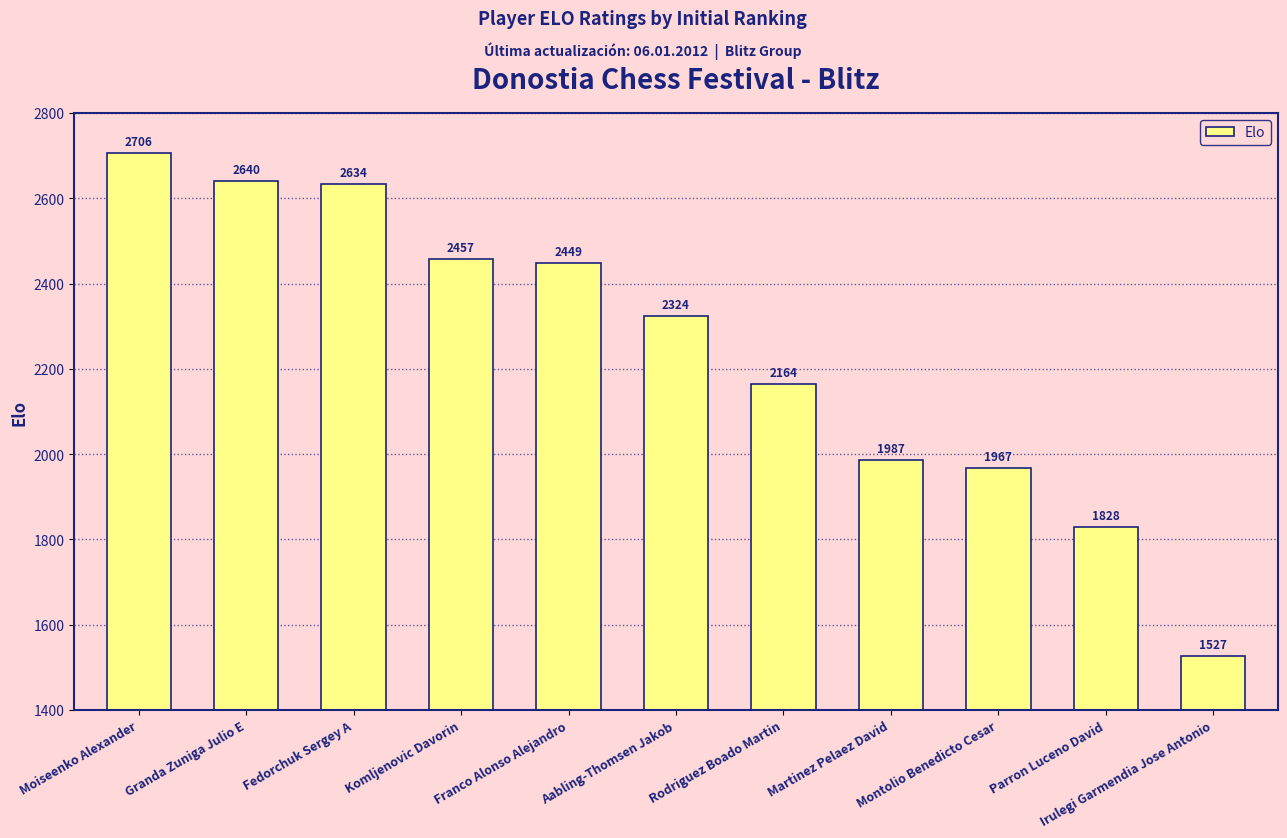

At which category does the chart reach its peak across all series?

Moiseenko Alexander